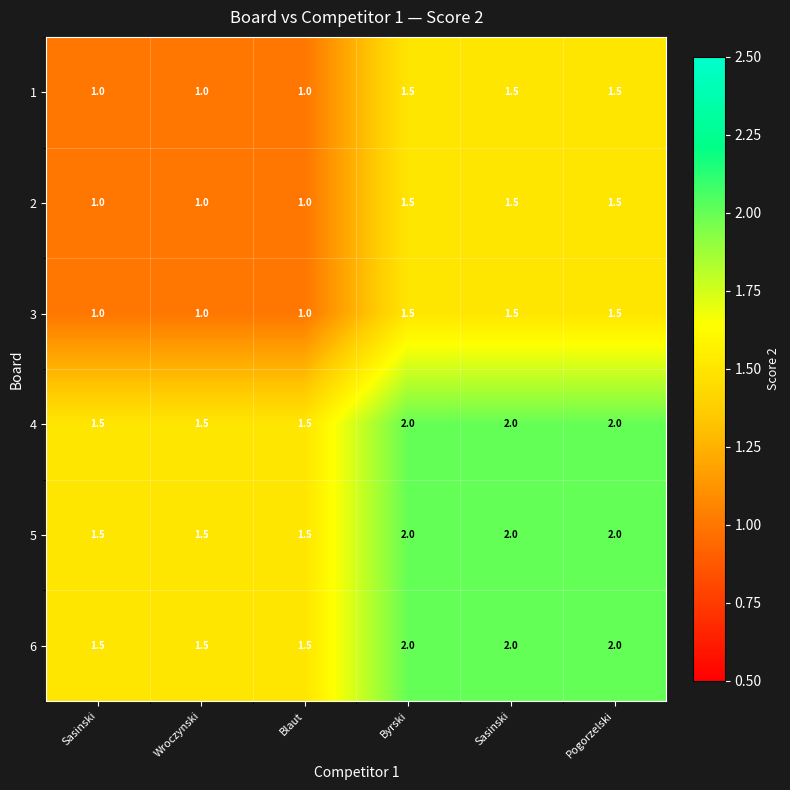

What is the difference between the highest and lowest values at Pogorzelski?

0.5